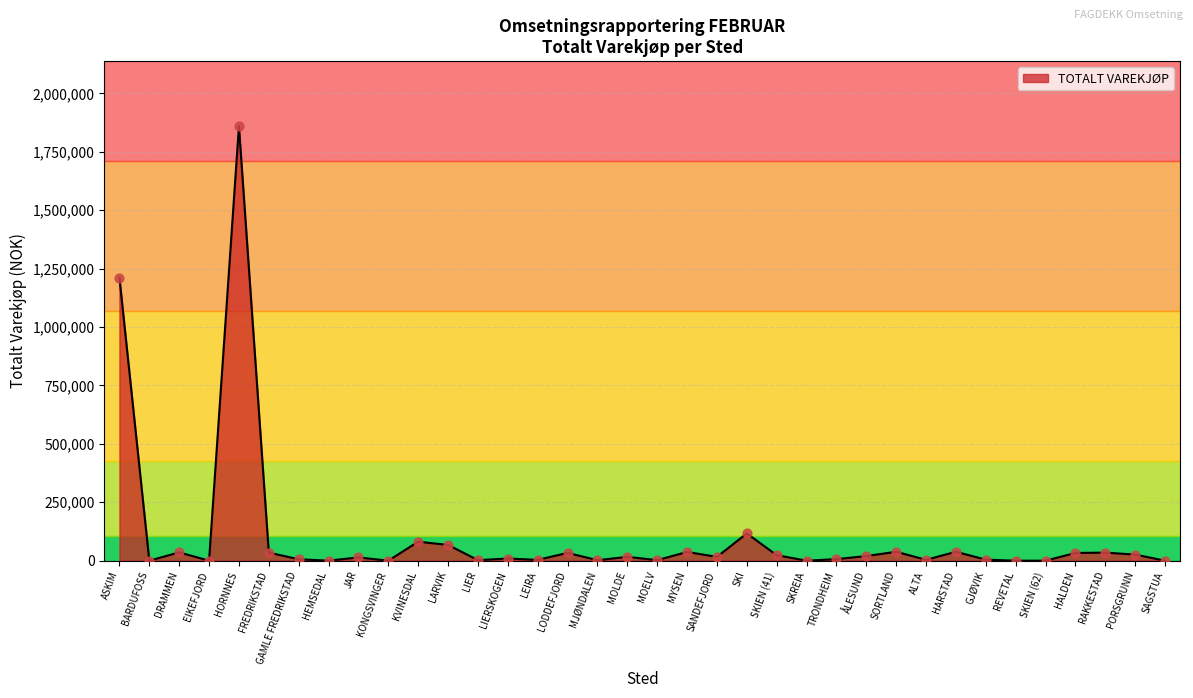

What is the change in value from LIER to SKREIA?

-2347.3